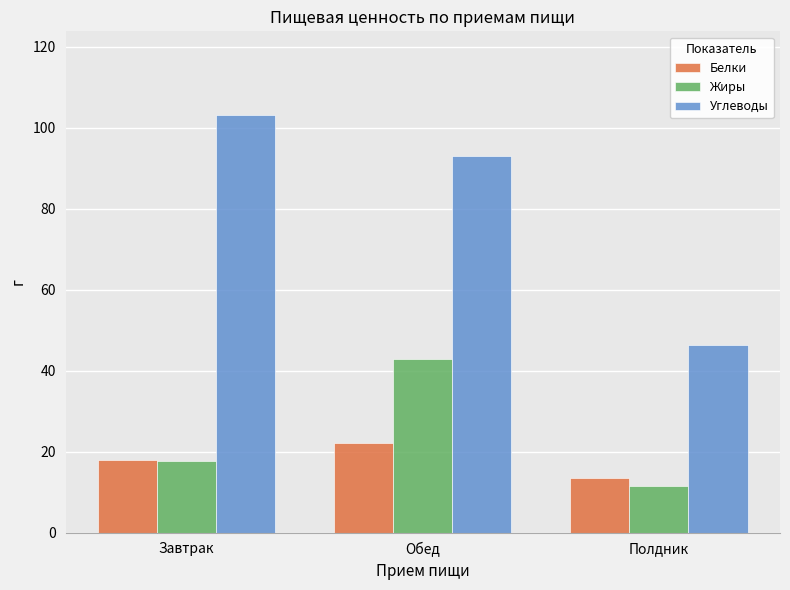

What is the lowest value of the Углеводы series?

46.2